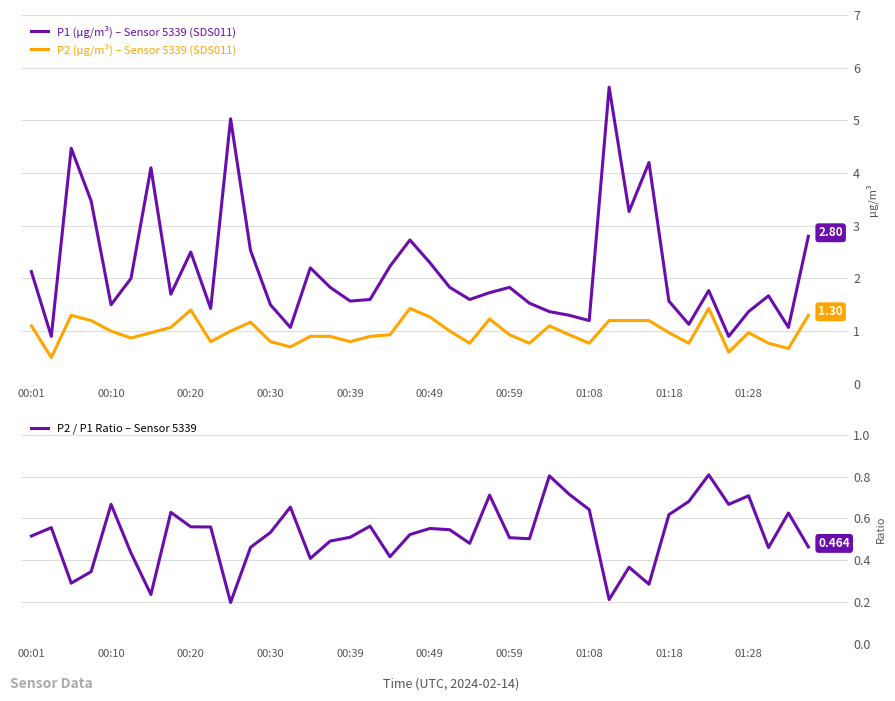

True or false: P1 (µg/m³) – Sensor 5339 (SDS011) and P2 (µg/m³) – Sensor 5339 (SDS011) cross at least once.

False